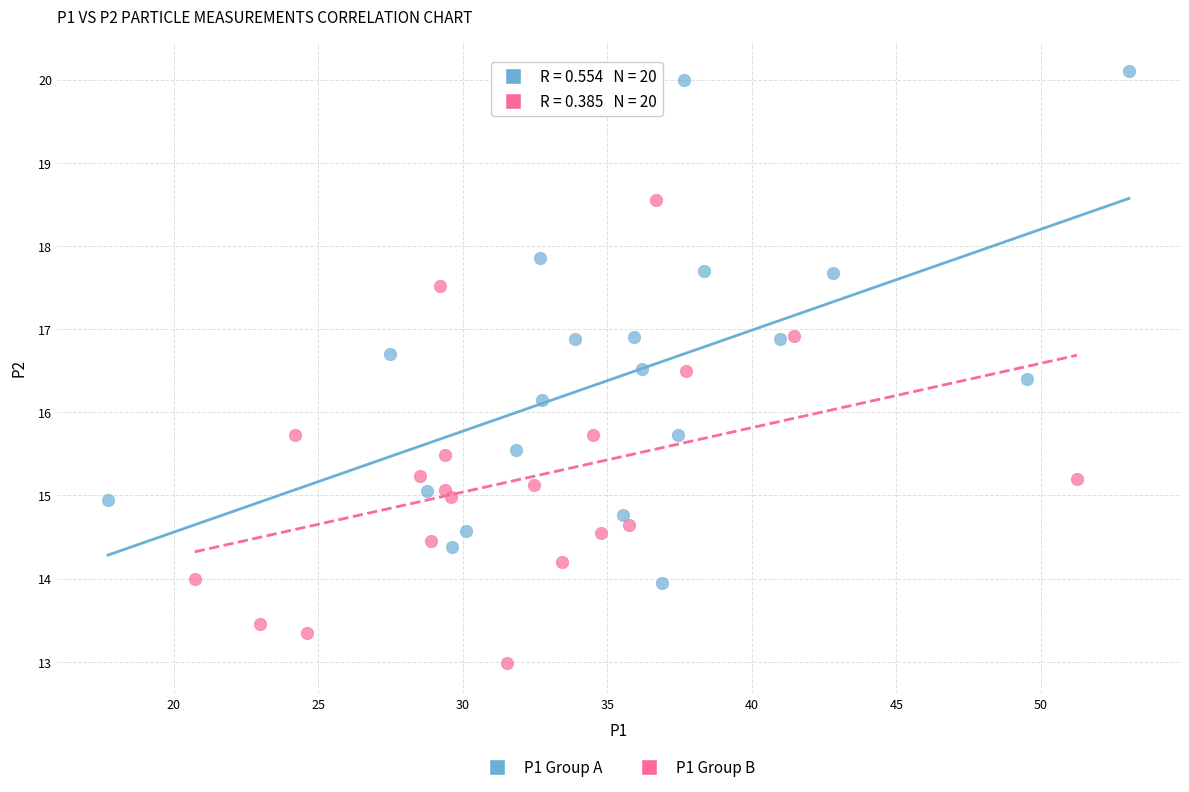

What are all the series names shown in the legend?

P1 Group A, P1 Group B